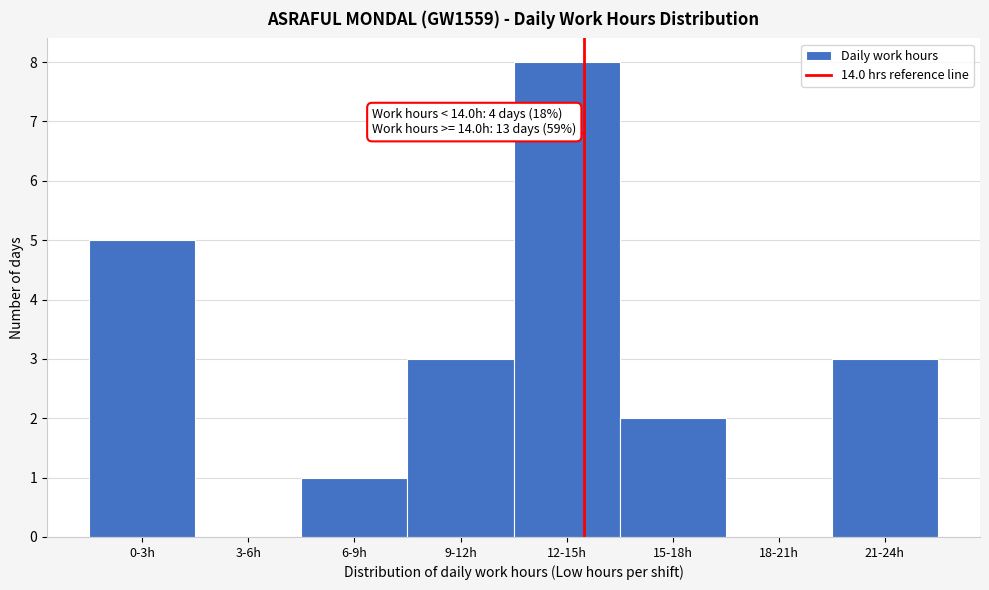

Reading right to left, extract all data points from this chart.

21-24h=3	18-21h=0	15-18h=2	12-15h=8	9-12h=3	6-9h=1	3-6h=0	0-3h=5